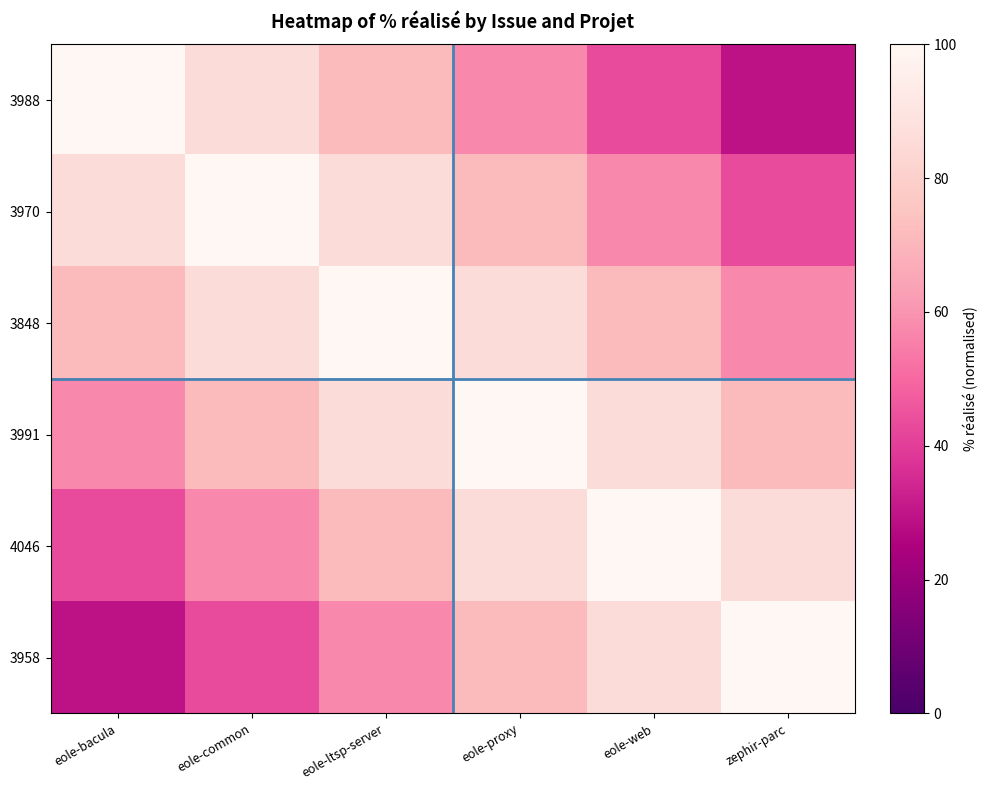

Which category has the lowest value across all series?

zephir-parc